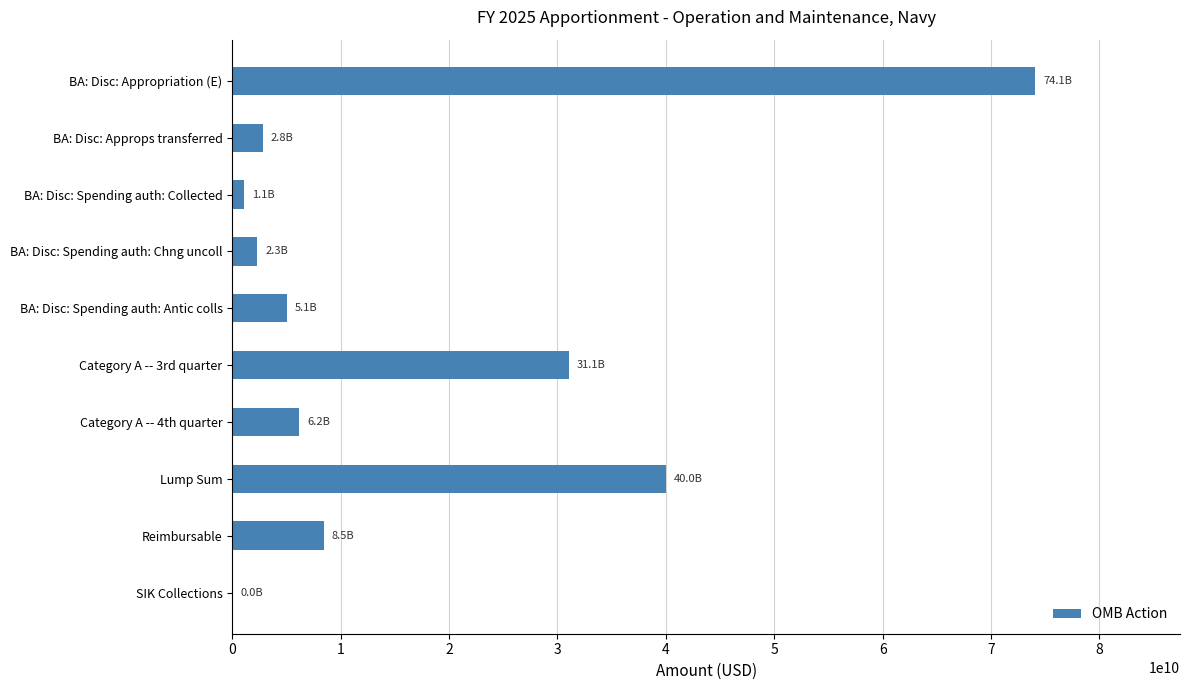

At which label is the value closest to 37049394500?

Lump Sum